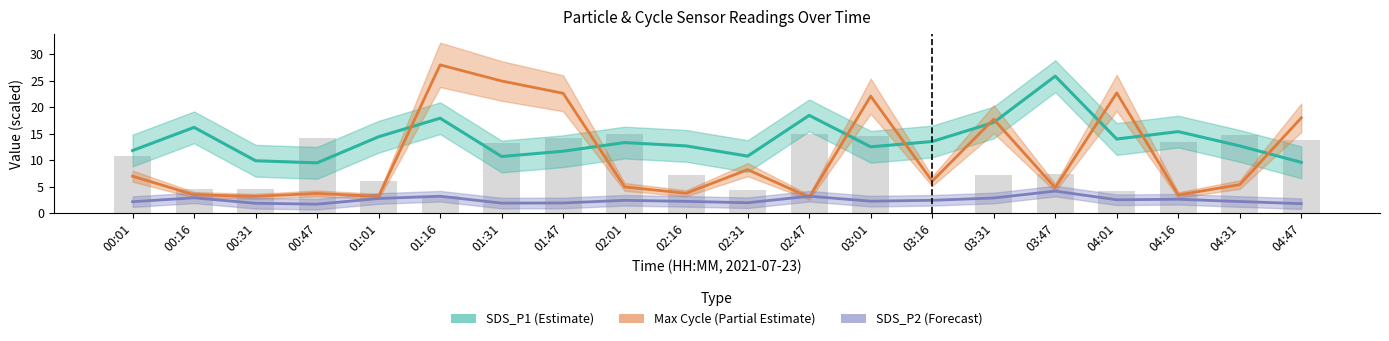

Read the Max Cycle (Partial Estimate) value at 04:47.

18.0